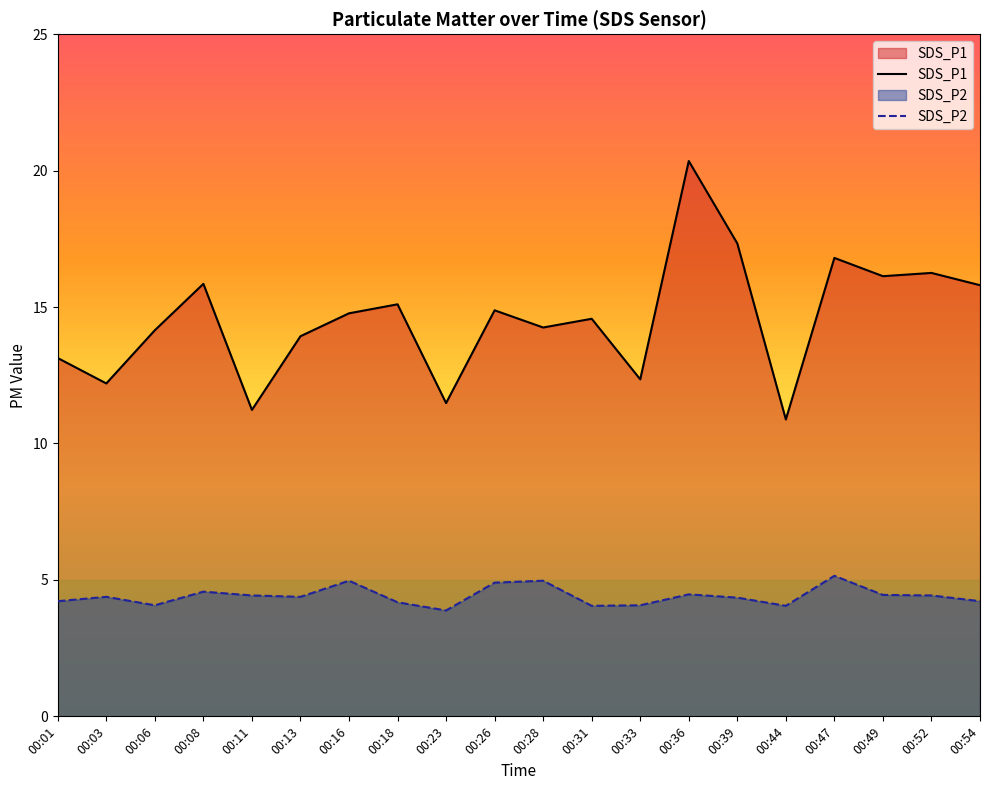

Is it true that SDS_P1 equals 12.2 at 00:03?

True